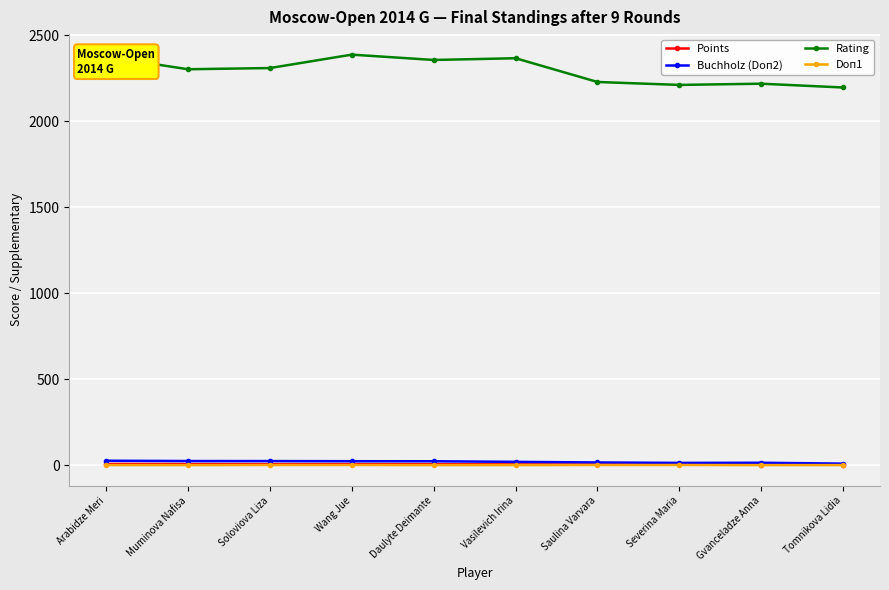

What is the total value across all series at Vasilevich Irina?

2387.8